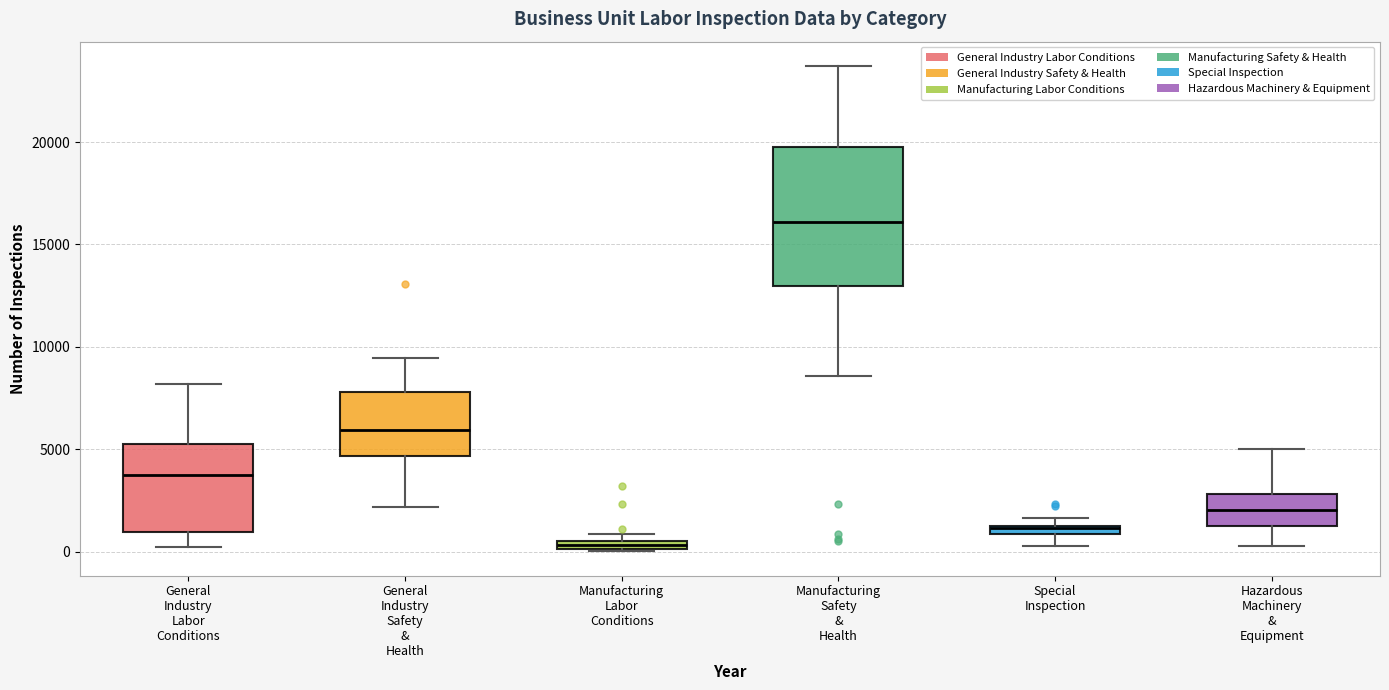

Which box is the tallest, from its lower edge to its upper edge?

Manufacturing Safety & Health